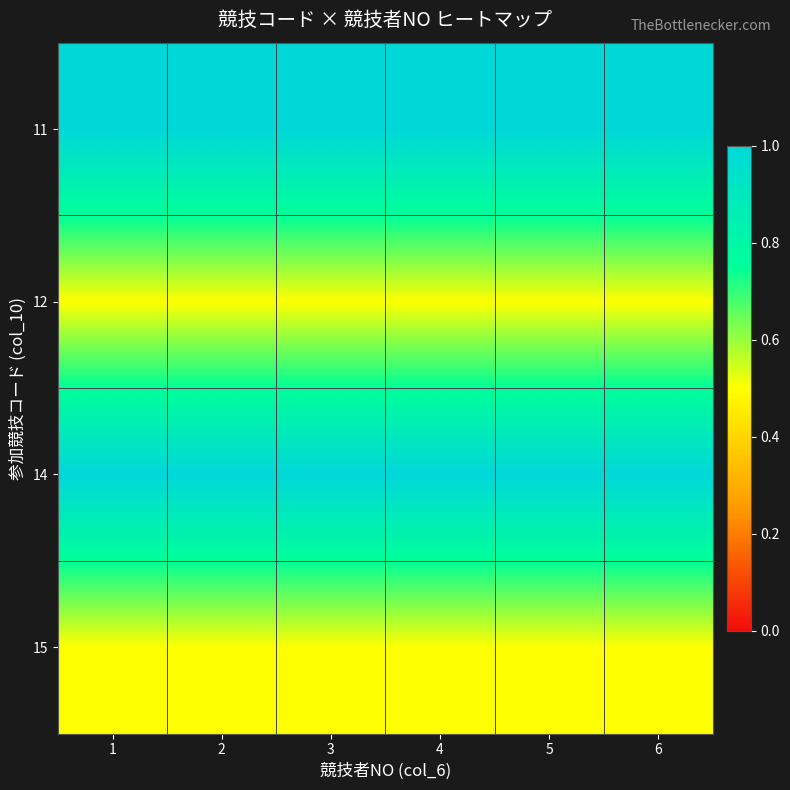

Reading left to right, list all the values displayed in this chart.

11: 1=1.0	2=1.0	3=1.0	4=1.0	5=1.0	6=1.0
12: 1=0.5	2=0.5	3=0.5	4=0.5	5=0.5	6=0.5
14: 1=1.0	2=1.0	3=1.0	4=1.0	5=1.0	6=1.0
15: 1=0.5	2=0.5	3=0.5	4=0.5	5=0.5	6=0.5